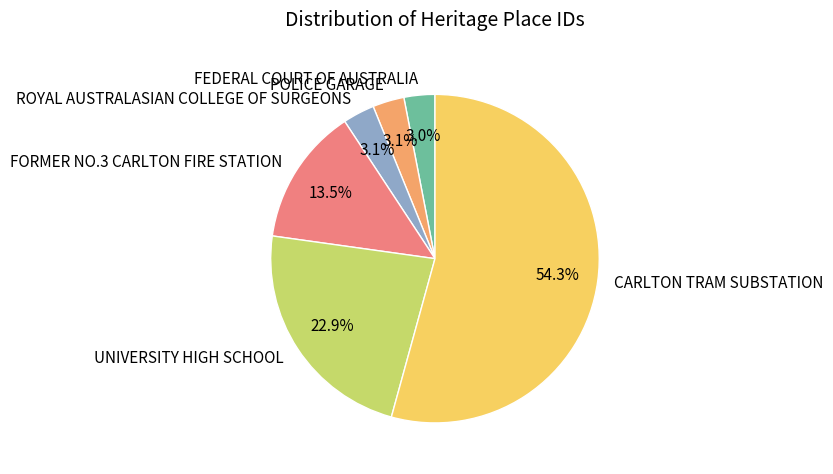

Which slice is the largest?

CARLTON TRAM SUBSTATION